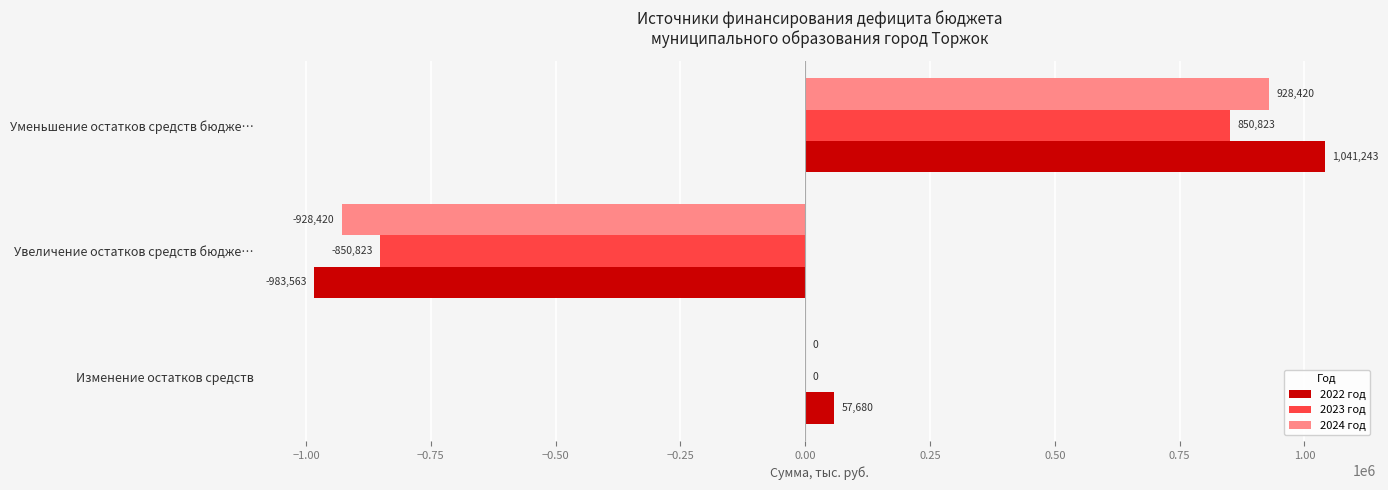

At which category is the sum across all series the highest?

Уменьшение остатков средств бюдже…